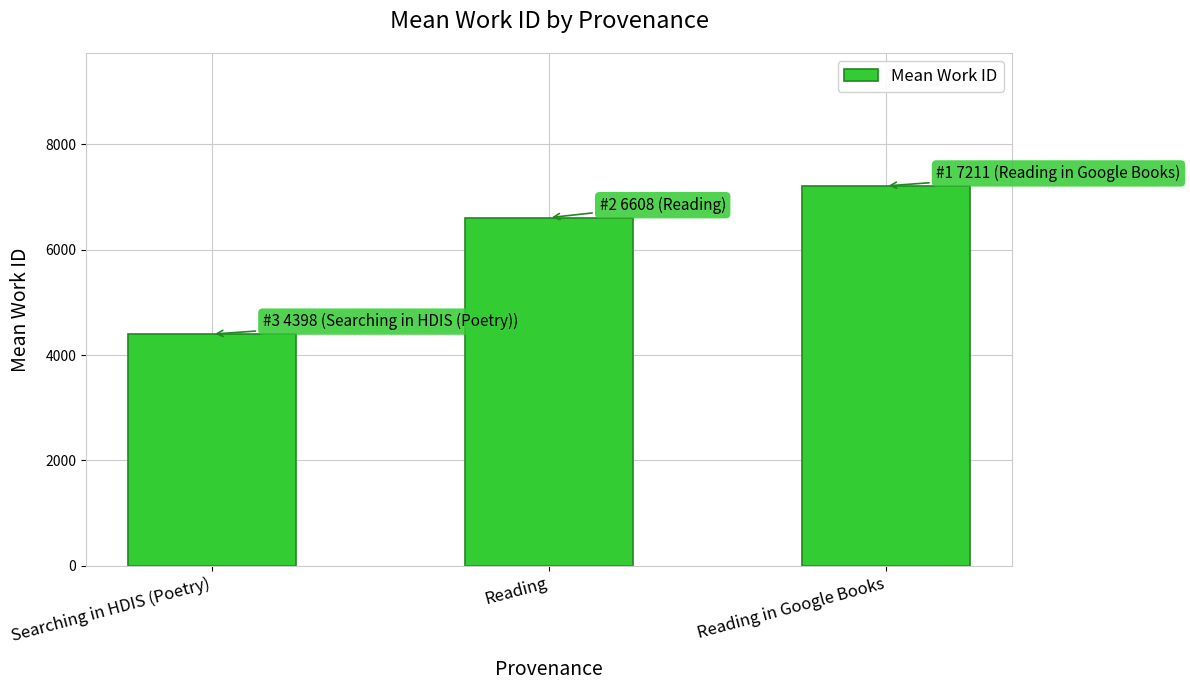

Rank the categories by value from highest to lowest.

Reading in Google Books, Reading, Searching in HDIS (Poetry)